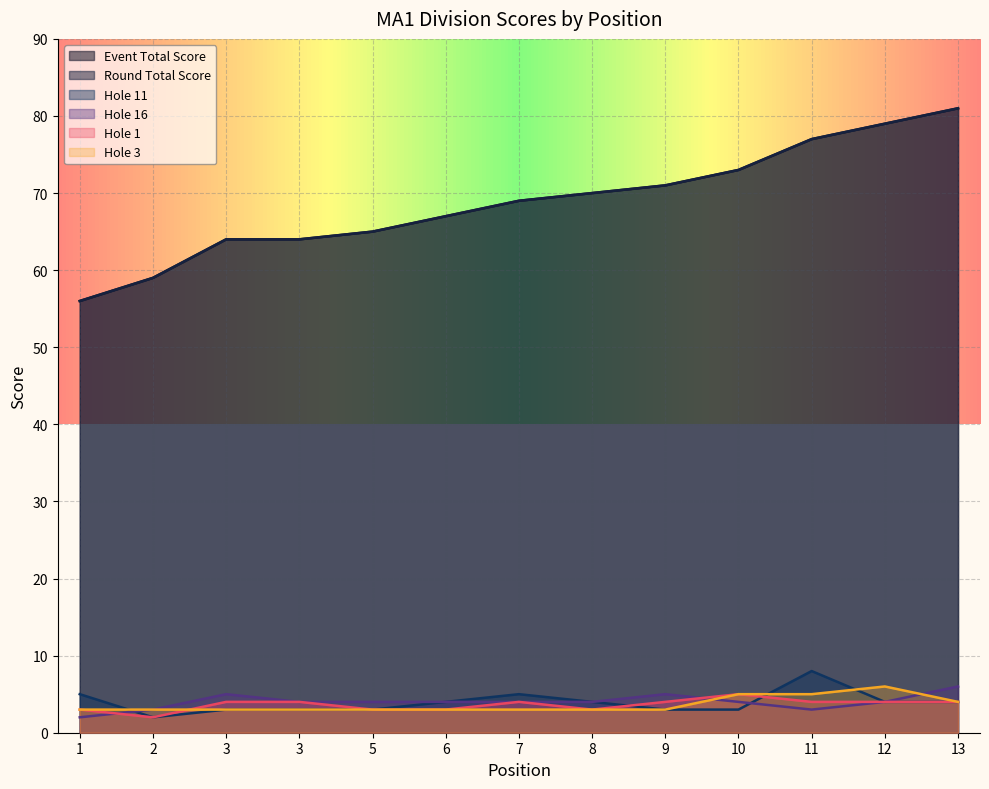

Is it true that round_total_score equals 56 at 1?

True